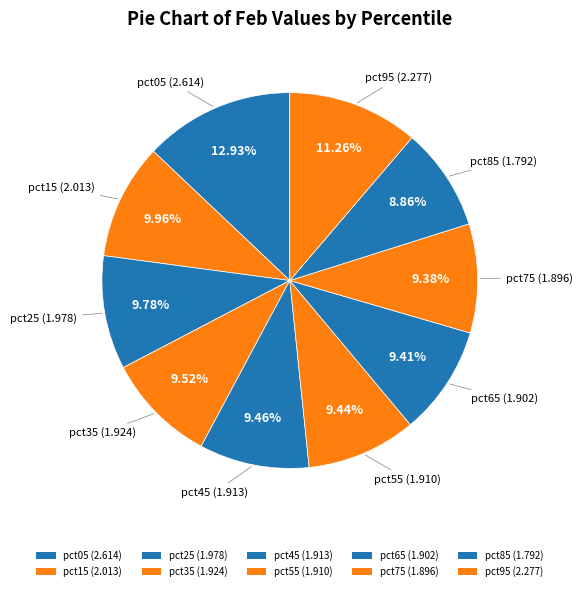

What is the total percentage of pct55 and pct45?

18.9%